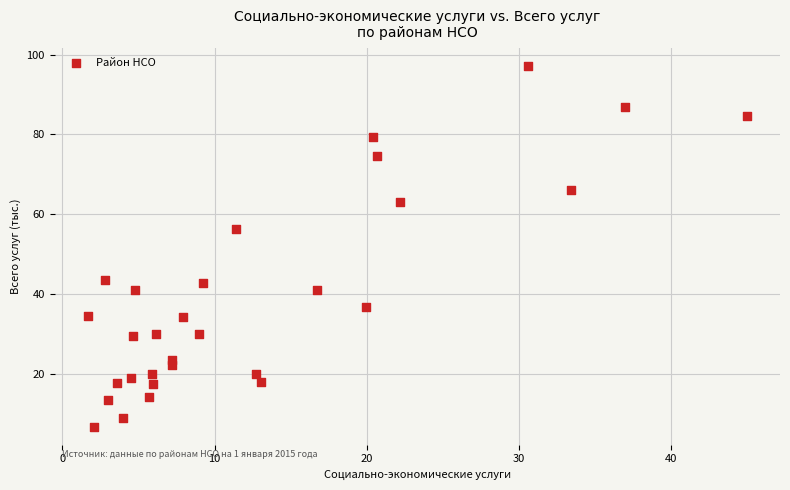

What is the range of Y values (max minus min)?

90.2